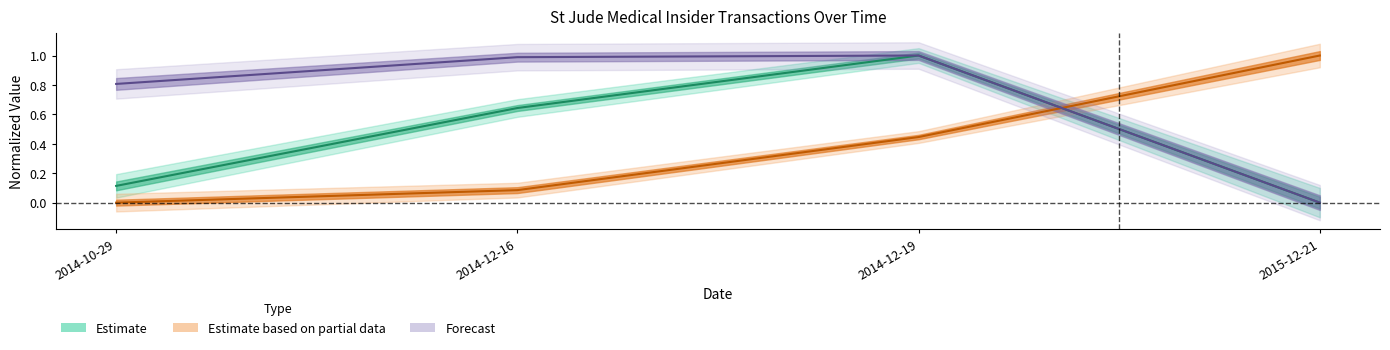

Where is transactionPricePerShare nearest to the value 0?

2015-12-21